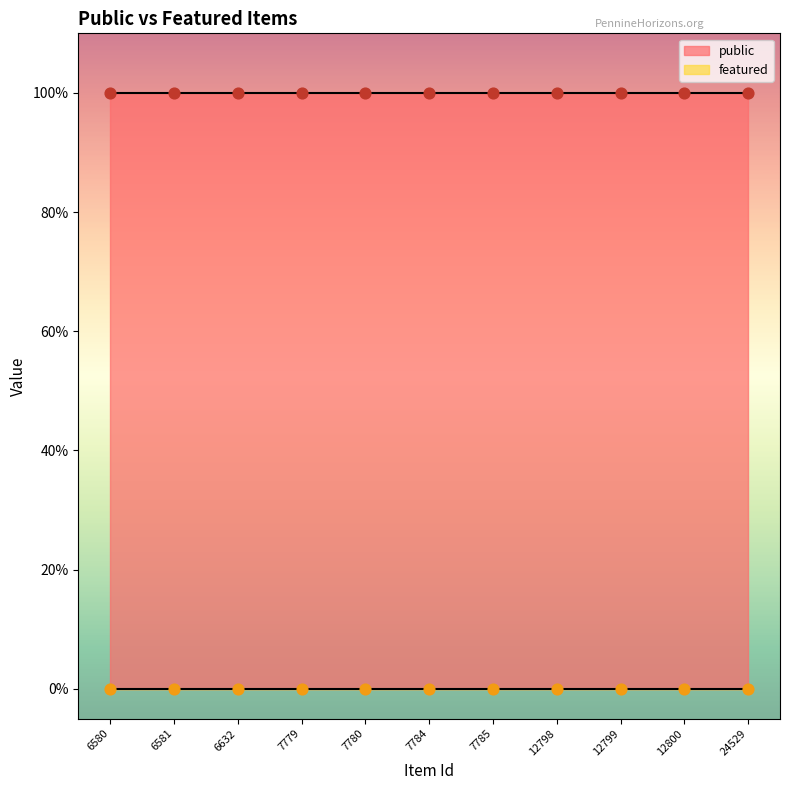

At how many categories does at least one series exceed 0?

11